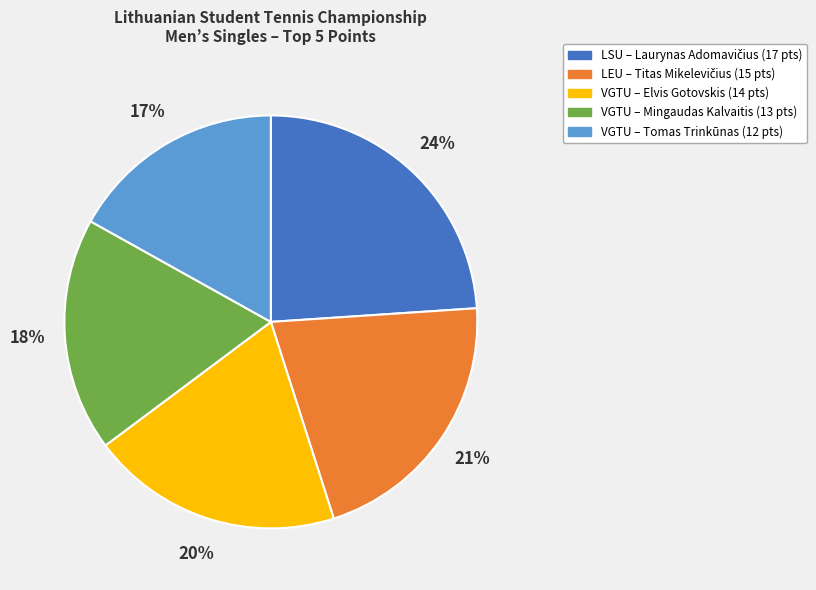

To the nearest percent, what is the average slice percentage?

20%